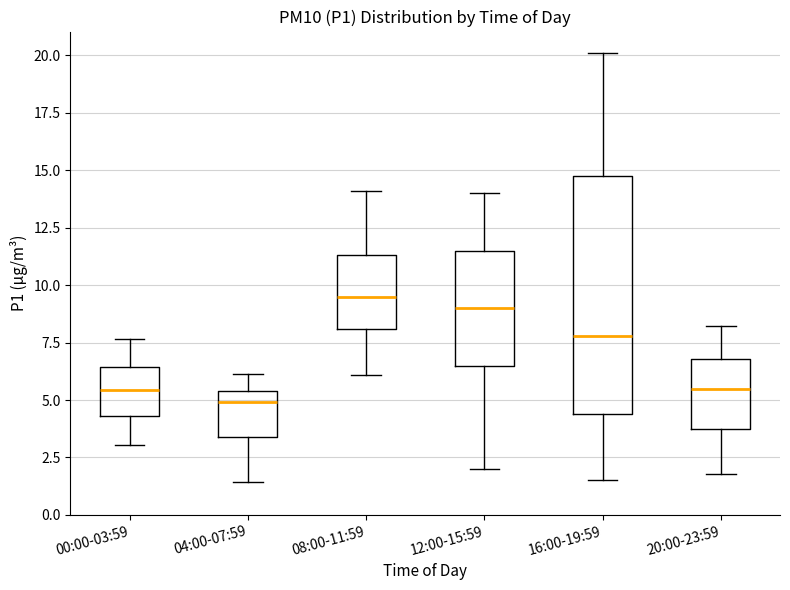

Where is the upper edge of the box for 16:00-19:59 on the y-axis? The values are not printed on the chart, so give them approximately, as read against the axis.

15.0